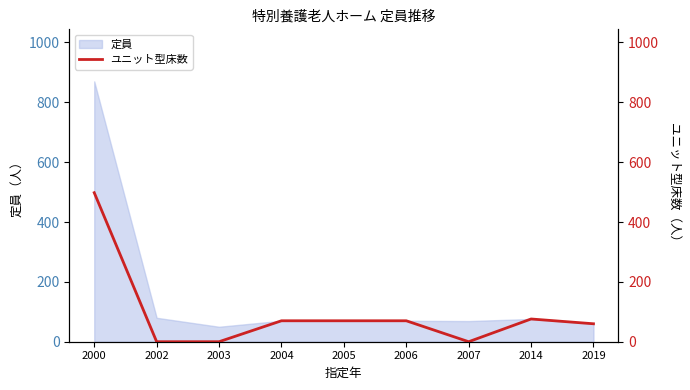

Reading left to right, what are all the values shown in this chart?

2000=498	2002=0	2003=0	2004=70	2005=70	2006=70	2007=0	2014=76	2019=60